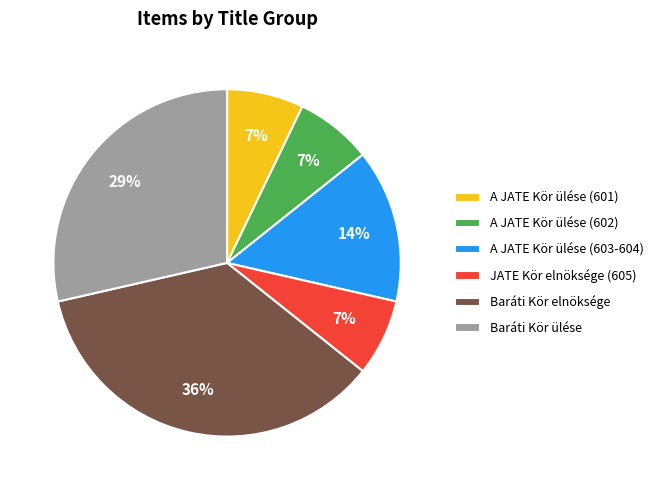

True or false: A JATE Kör ülése (603-604) accounts for 1% of the total.

False